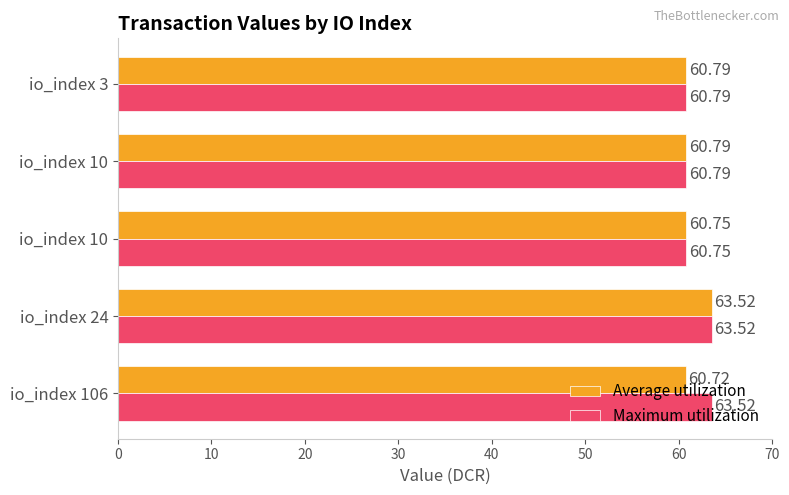

Count the number of data series in this chart.

2